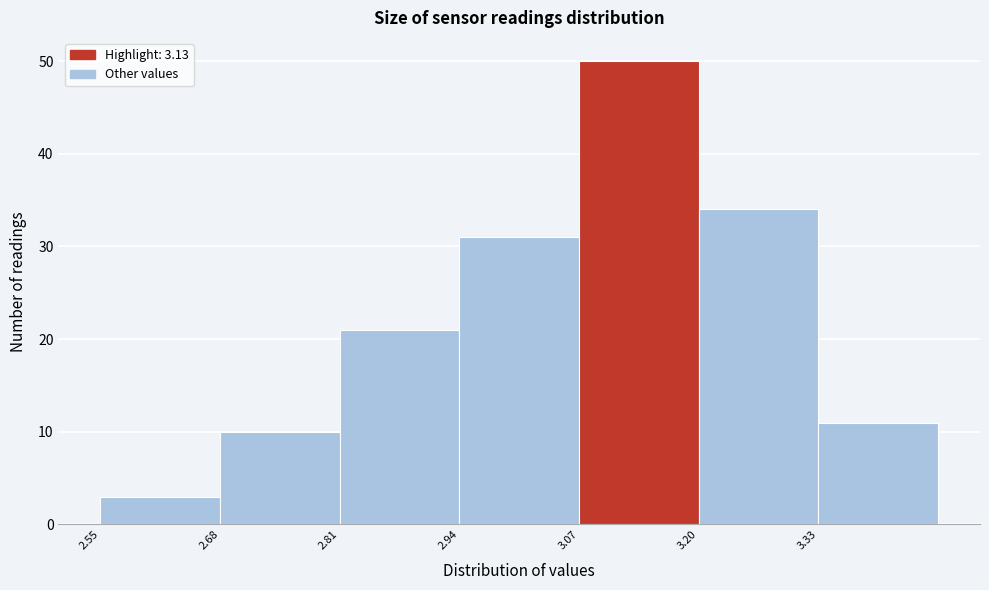

Reading left to right, transcribe this chart: for each bar, give the range it covers on the x-axis and its height. Neither the bar edges nor the heights are printed on the chart, so give them approximately, as read against the axes.

2.55 to 2.68: 3
2.68 to 2.81: 10
2.81 to 2.94: 21
2.94 to 3.07: 31
3.07 to 3.20: 50
3.20 to 3.33: 34
3.33 to 3.46: 11